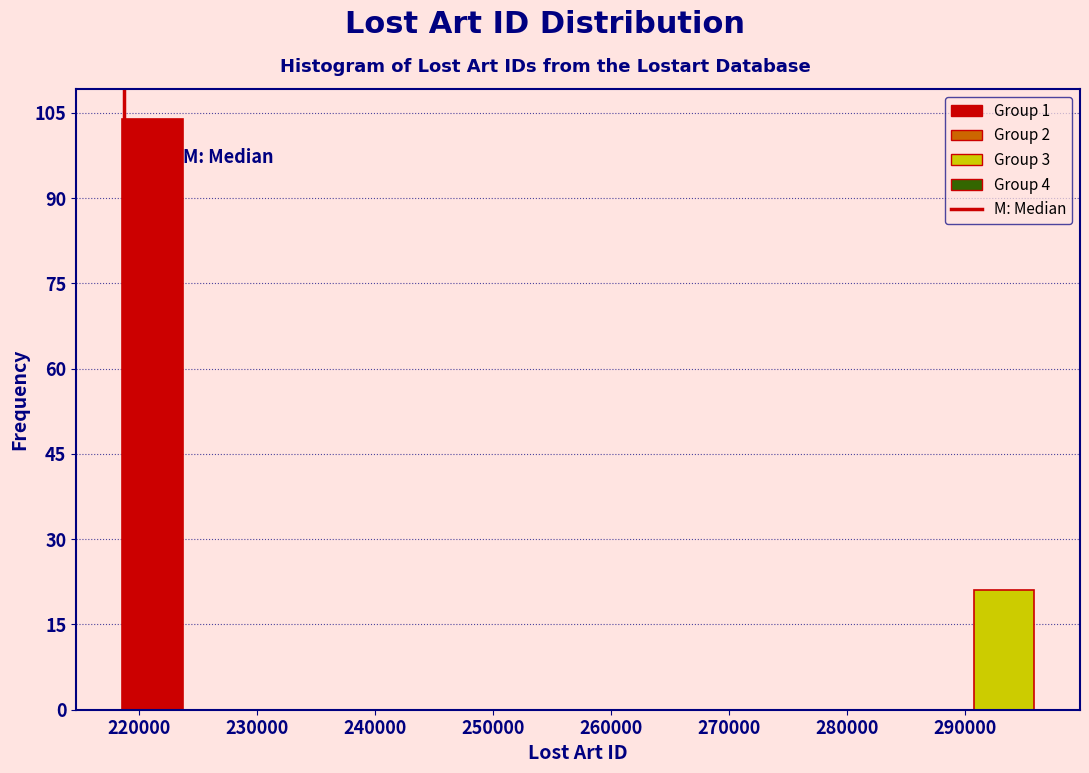

Reading left to right, list every bar in this chart as the range it spans on the x-axis followed by its height. Neither the bar edges nor the heights are printed on the chart, so give them approximately, as read against the axes.

219000 to 224000: 104
224000 to 229000: 0
229000 to 234000: 0
234000 to 239000: 0
239000 to 244000: 0
244000 to 249000: 0
249000 to 255000: 0
255000 to 260000: 0
260000 to 265000: 0
265000 to 270000: 0
270000 to 275000: 0
275000 to 280000: 0
280000 to 286000: 0
286000 to 291000: 0
291000 to 296000: 22